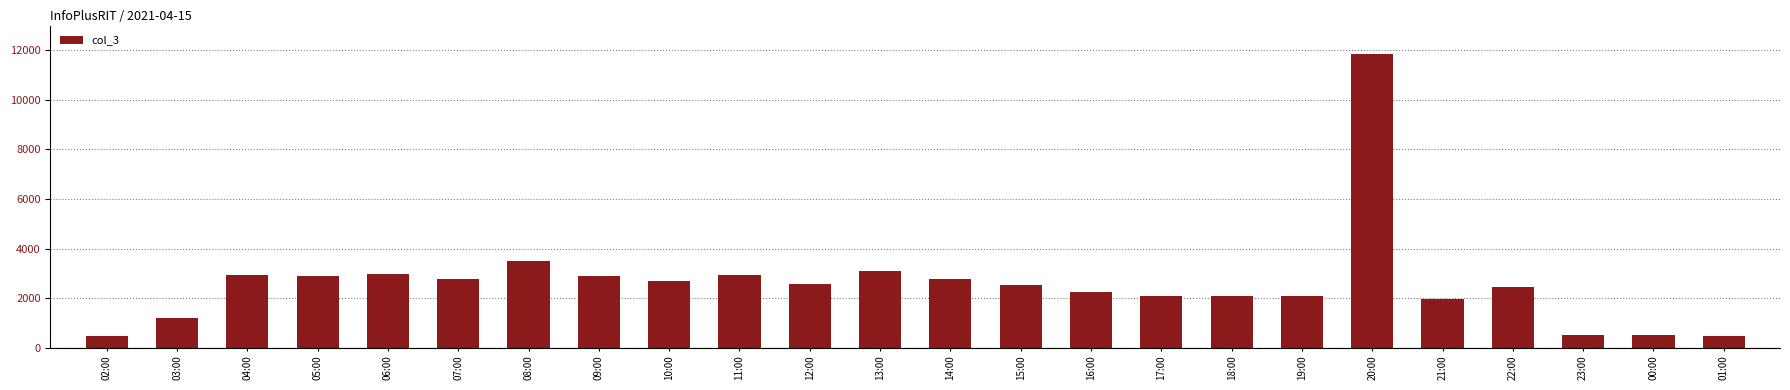

At which label is the value closest to 6154?

08:00